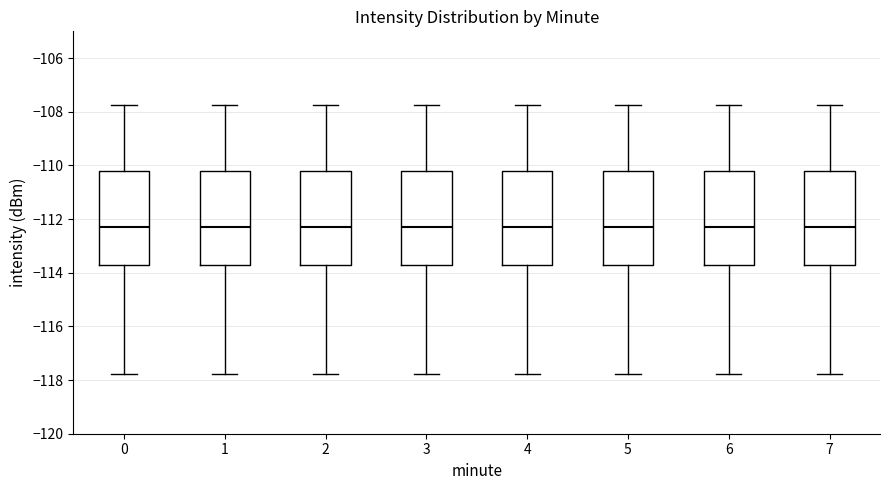

Where does the lower whisker of the box at x = 7 end on the y-axis? The values are not printed on the chart, so give them approximately, as read against the axis.

-117.8